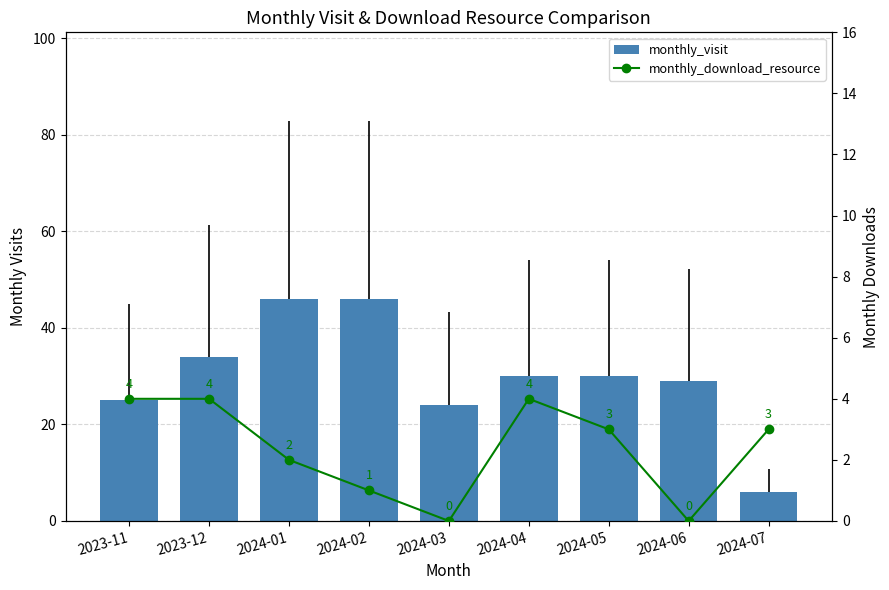

What is the sum of all monthly_download_resource values?

21